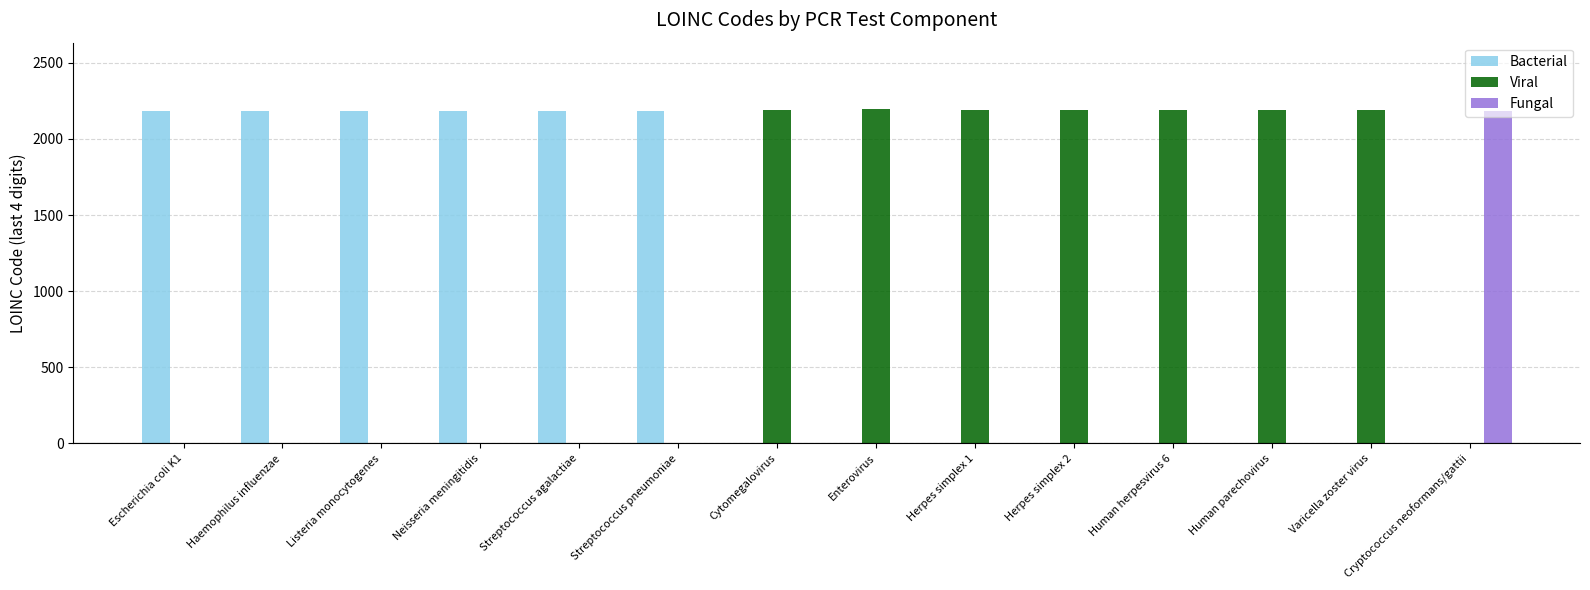

At which label does Fungal reach its peak?

Cryptococcus neoformans/gattii